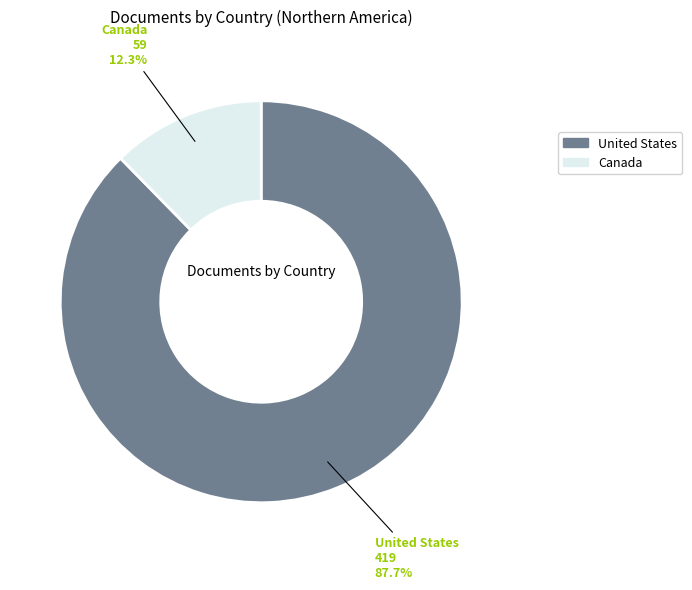

What percentage is NOT represented by United States?

12.3%